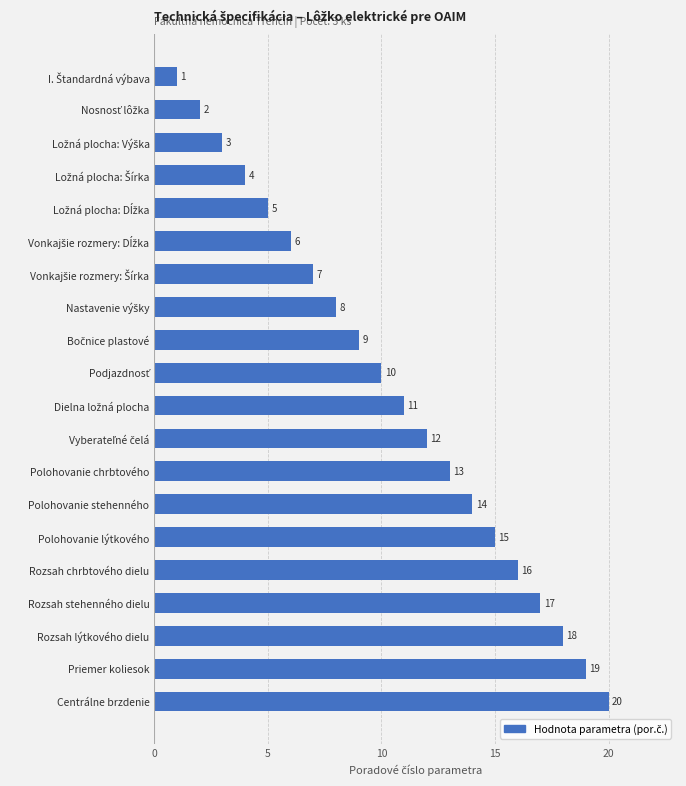

What is the difference between the maximum and minimum values?

19